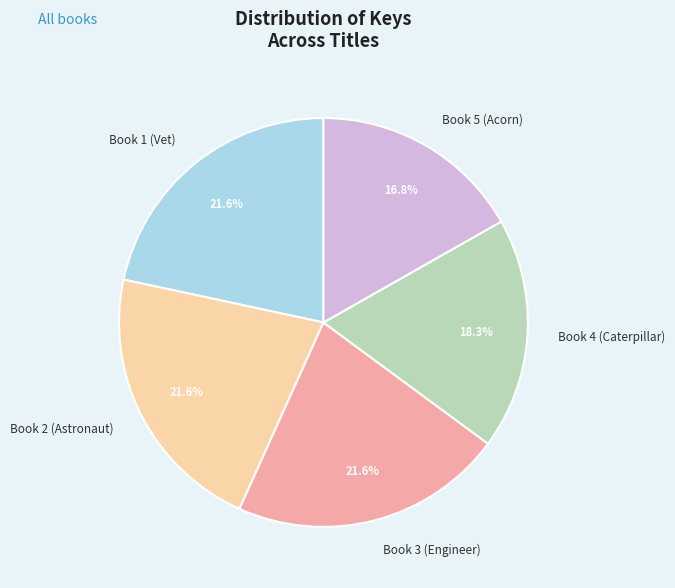

Which category has the smallest portion of the pie?

Book 5 (Acorn)